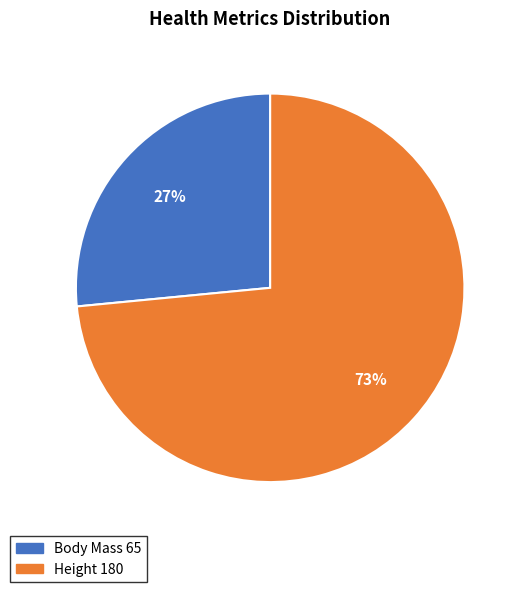

To the nearest percent, what is the average slice percentage?

50%